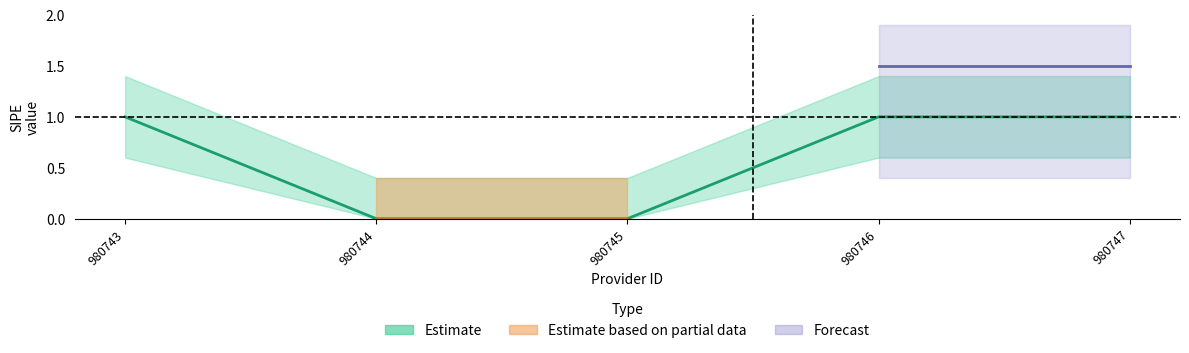

Rank the categories by _sipe value from lowest to highest.

980744, 980745, 980743, 980746, 980747